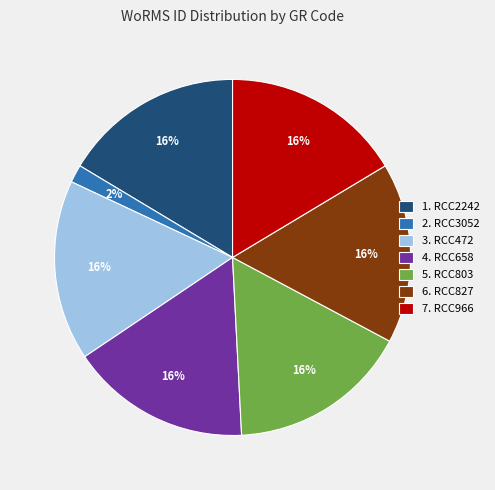

How many slices are in this pie chart?

7